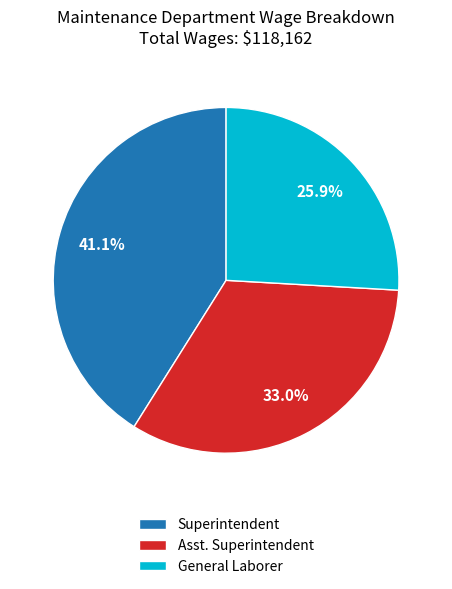

To the nearest percent, what is the difference between the Asst. Superintendent and General Laborer slice percentages?

7%